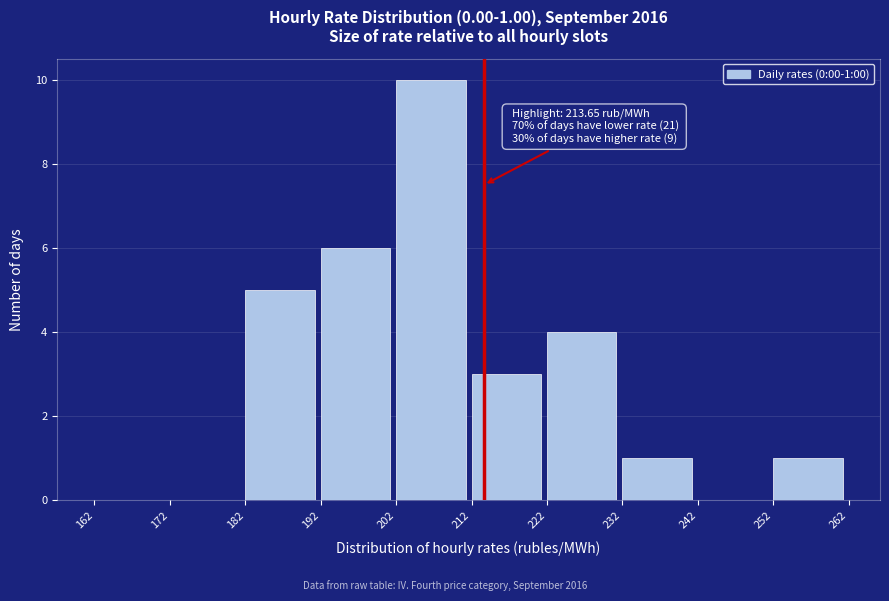

Over which range of the x-axis is the bar tallest?

202 to 212